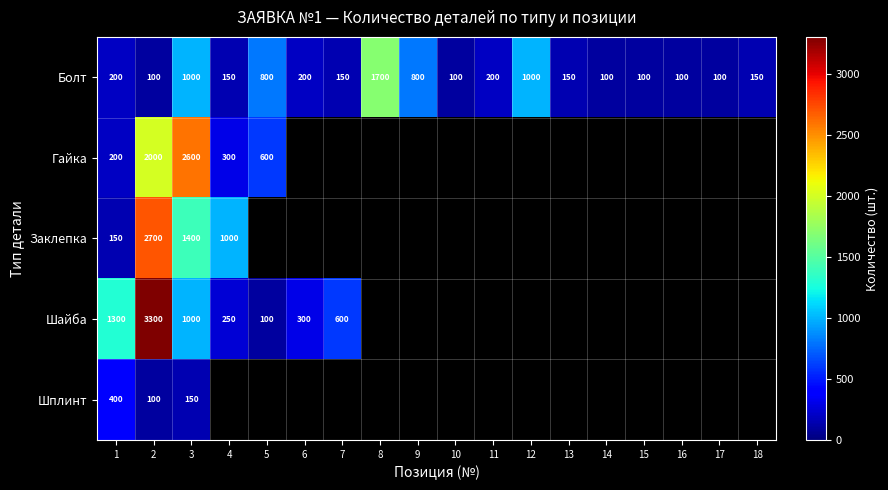

Which category has the highest value in the Болт series?

8